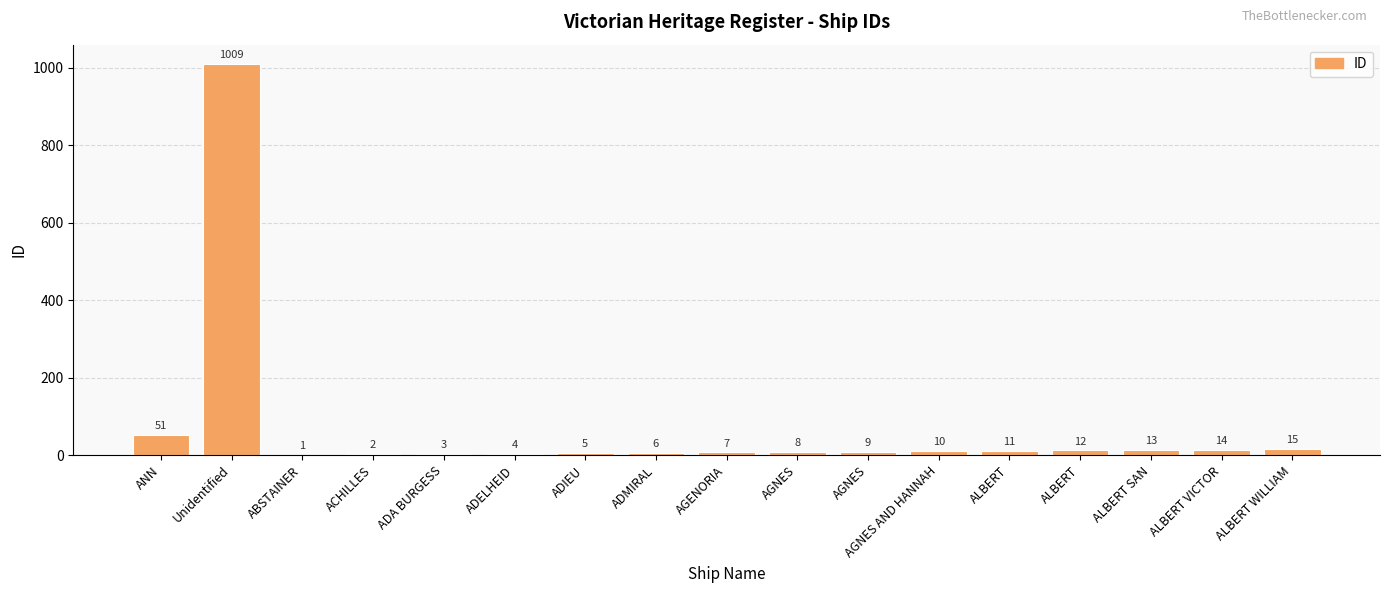

Are the bars horizontal?

No